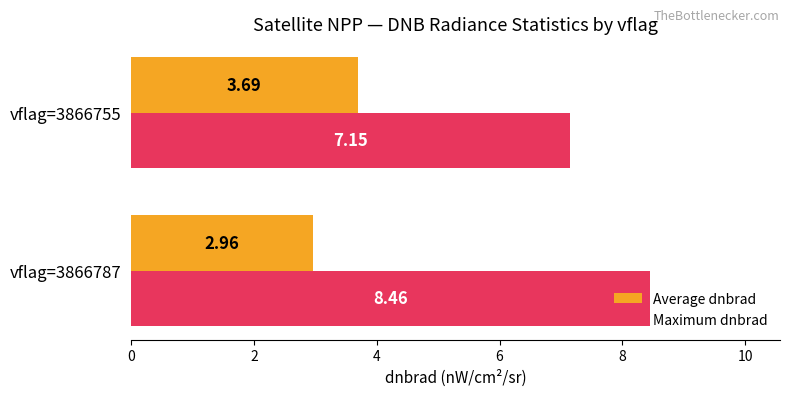

What is the difference between the Maximum dnbrad values at vflag=3866787 and vflag=3866755?

1.3